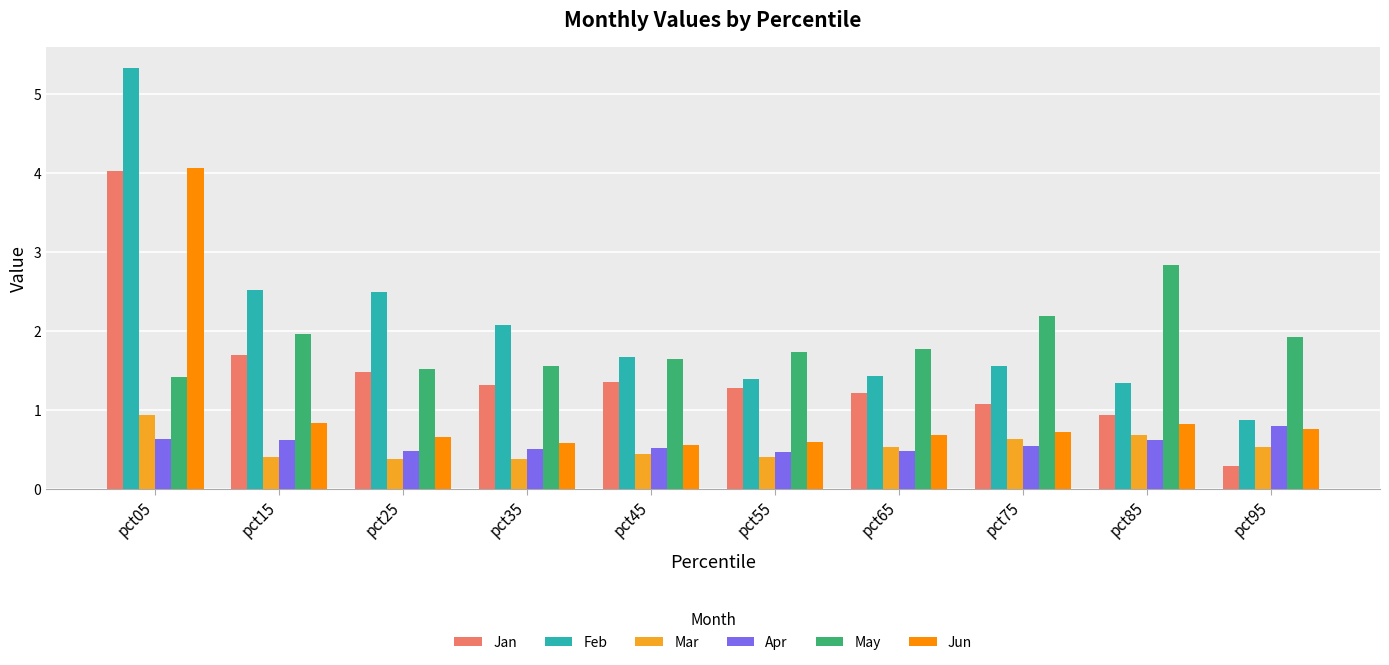

What are all the series names shown in the legend?

Jan, Feb, Mar, Apr, May, Jun